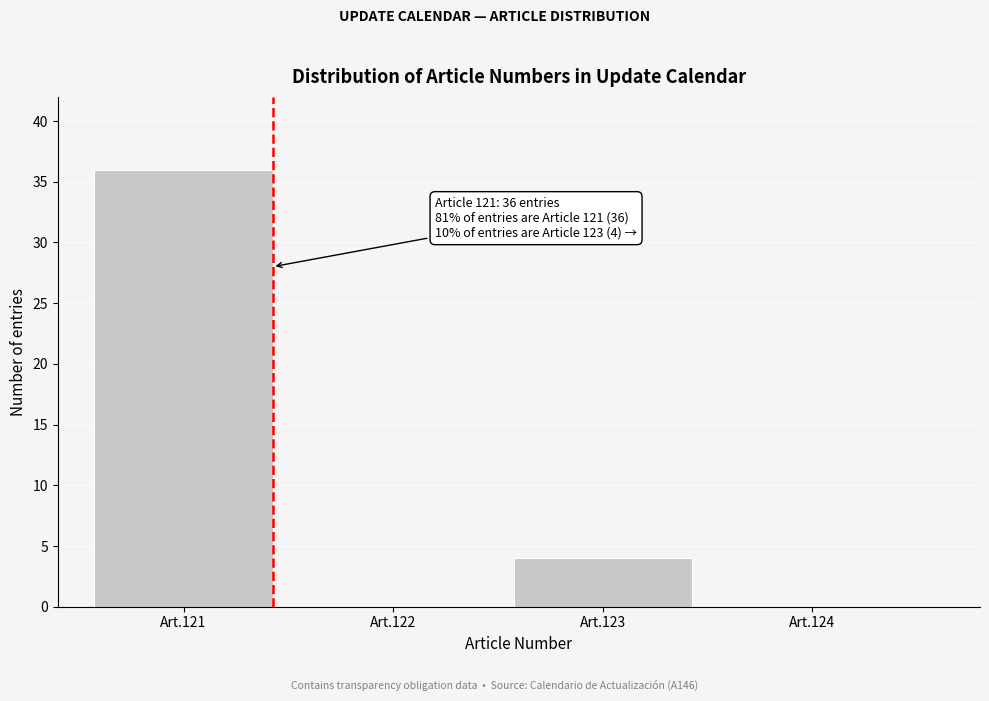

Reading left to right, what are all the values shown in this chart?

Art.121=36	Art.122=0	Art.123=4	Art.124=0